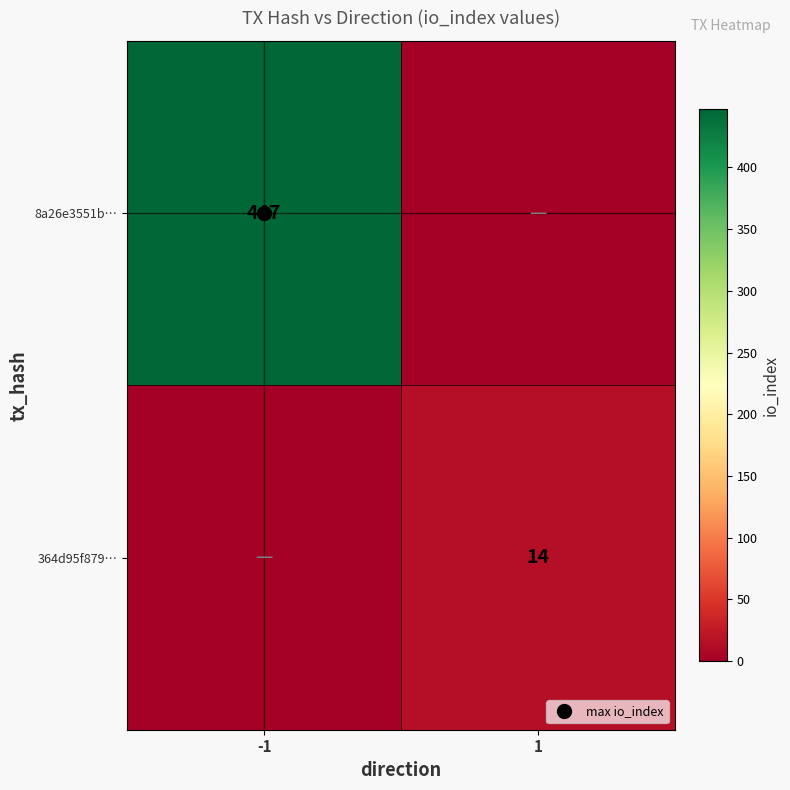

At which category is the sum across all series the highest?

-1